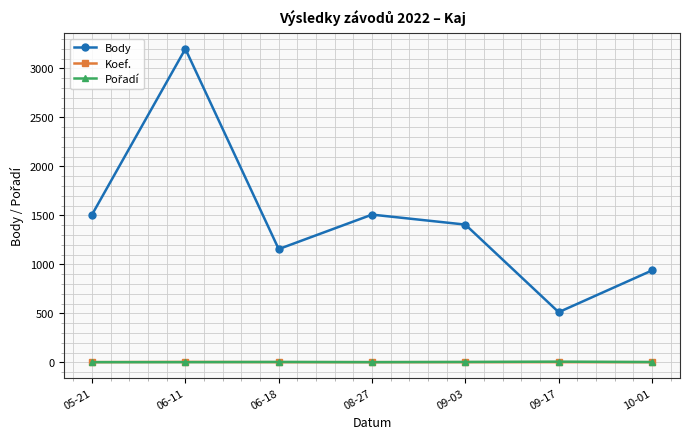

Is the value of Body at 06-18 greater than the value of Koef. at 08-27?

Yes